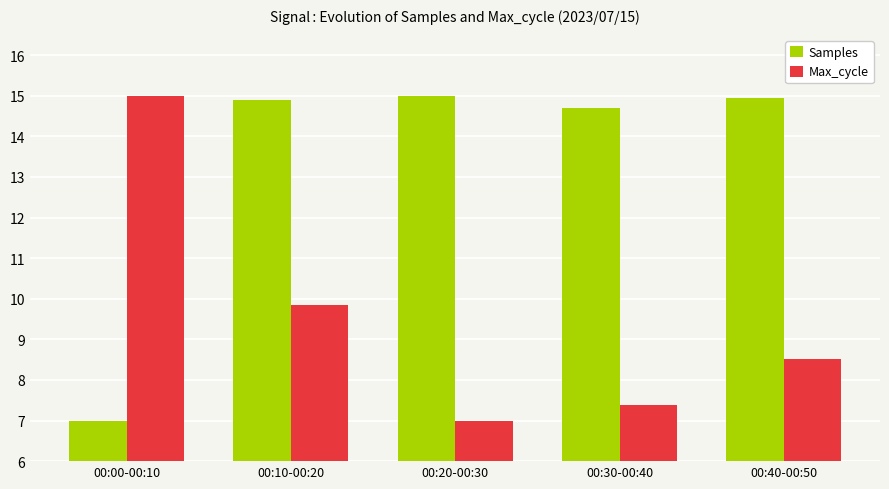

Reading left to right, what are all the values shown in this chart?

Samples: 00:00-00:10=7.0	00:10-00:20=14.9	00:20-00:30=15.0	00:30-00:40=14.7	00:40-00:50=15.0
Max_cycle: 00:00-00:10=15.0	00:10-00:20=9.9	00:20-00:30=7.0	00:30-00:40=7.4	00:40-00:50=8.5